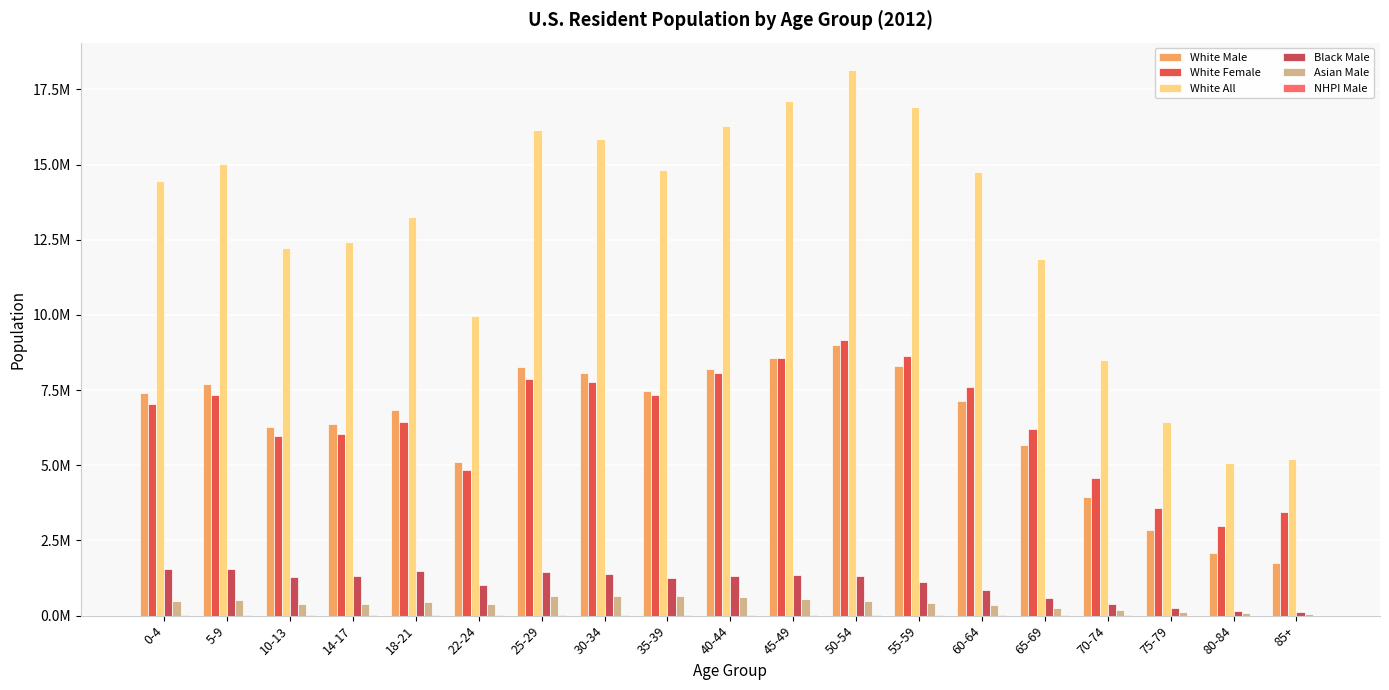

What is the minimum value for White Female?

2976378